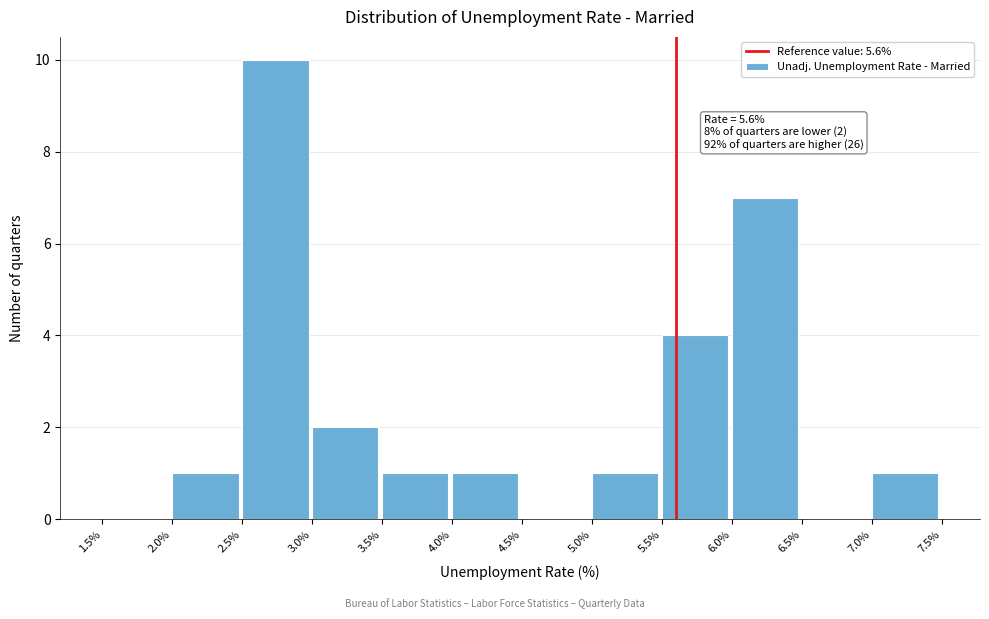

Over which range of the x-axis is the bar tallest?

2.5% to 3.0%